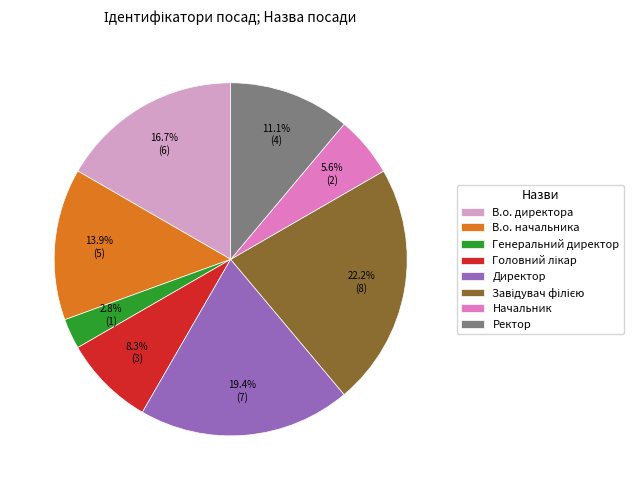

Is Генеральний директор the majority of the pie?

No